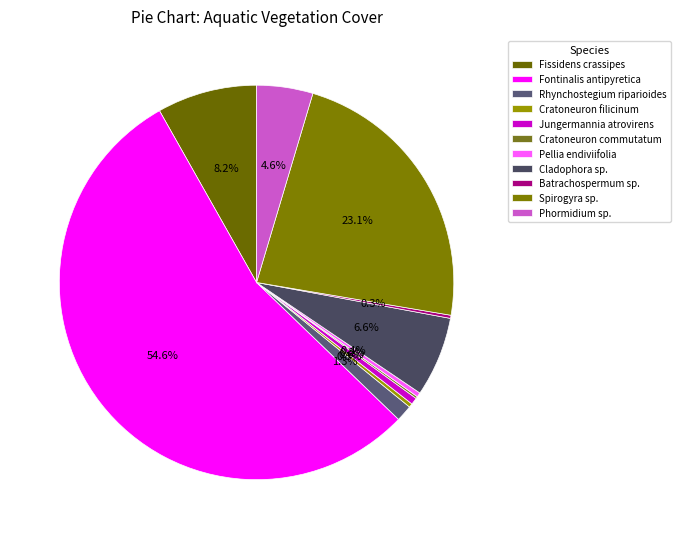

What is the largest slice in the pie chart?

Fontinalis antipyretica